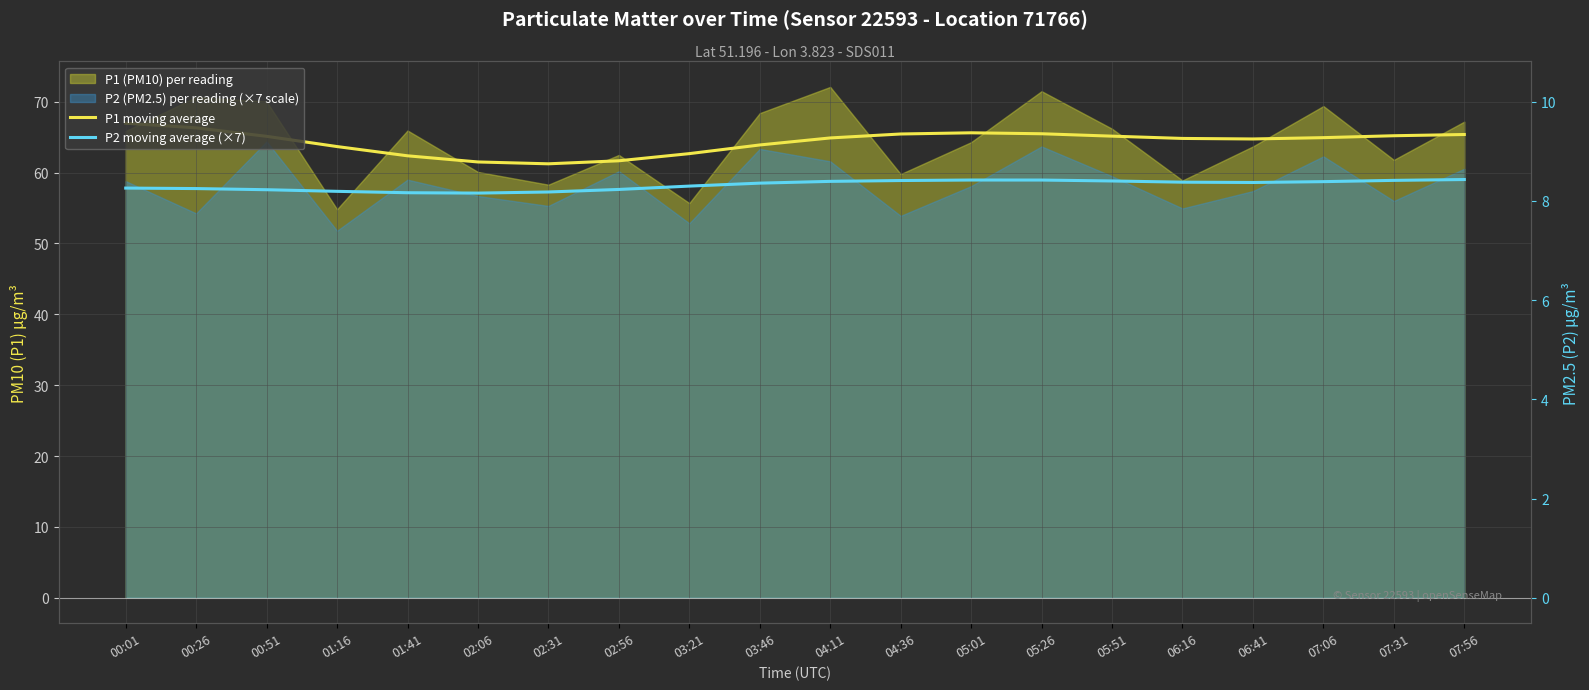

Between 06:16 and 04:11, which is larger?

04:11